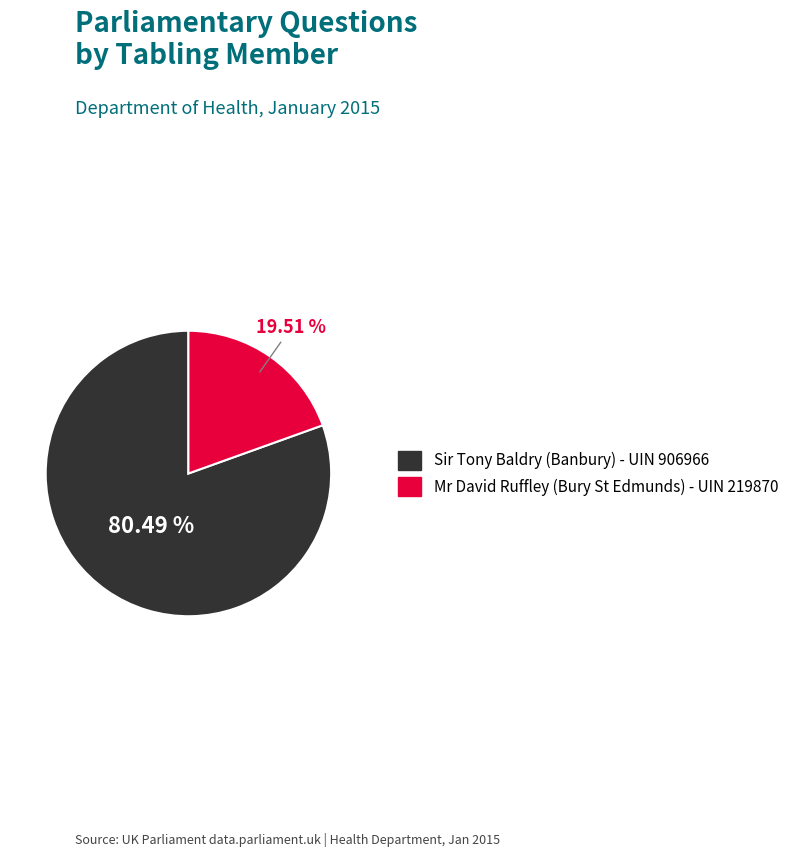

To the nearest percent, what is the combined percentage of Sir Tony Baldry (Banbury) - UIN 906966 and Mr David Ruffley (Bury St Edmunds) - UIN 219870?

100%